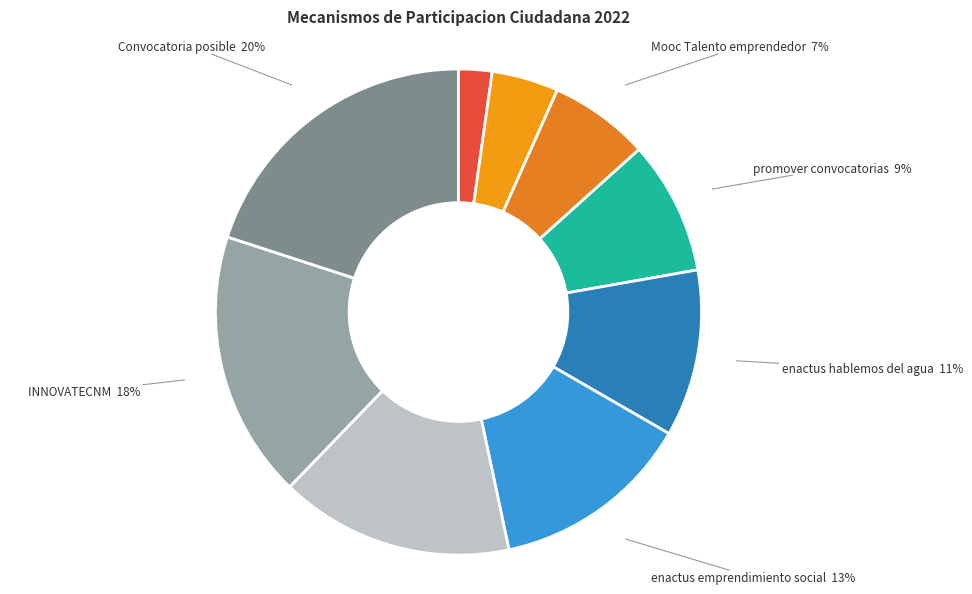

Rank the categories by value from lowest to highest.

innovatec interno, manual Talento emprendedor, Mooc Talento emprendedor, promover convocatorias, enactus hablemos del agua, enactus emprendimiento social, Enactus Ford C3, INNOVATECNM, Convocatoria posible